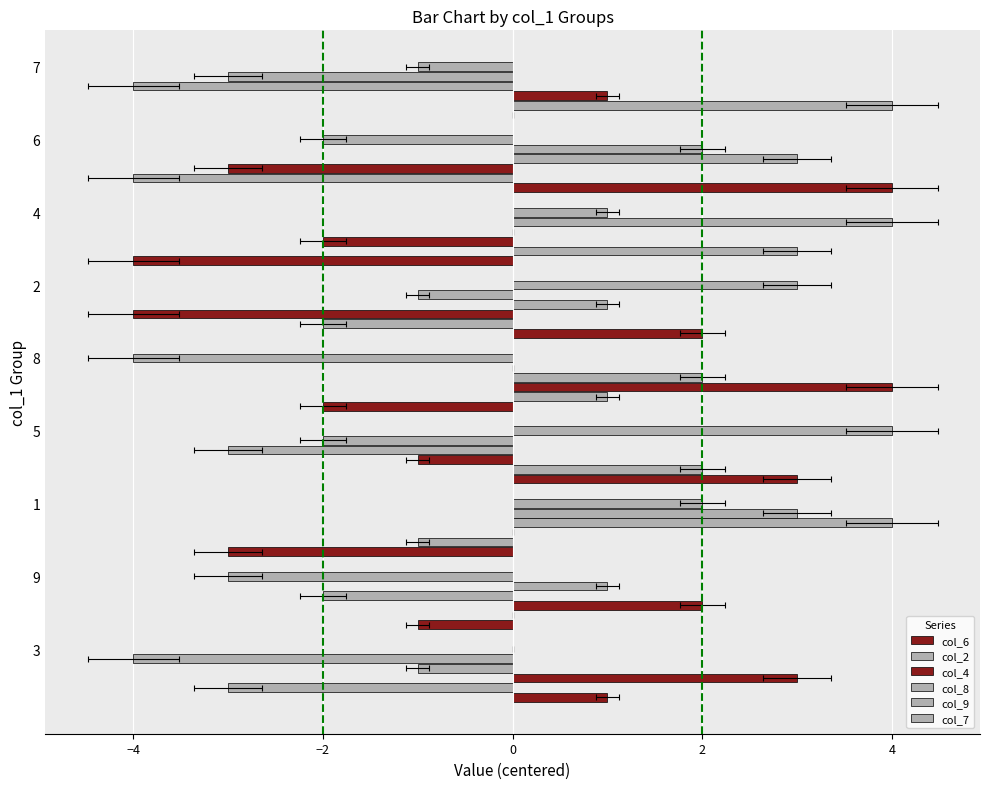

What is the difference between the maximum and minimum values in the col_6 series?

8